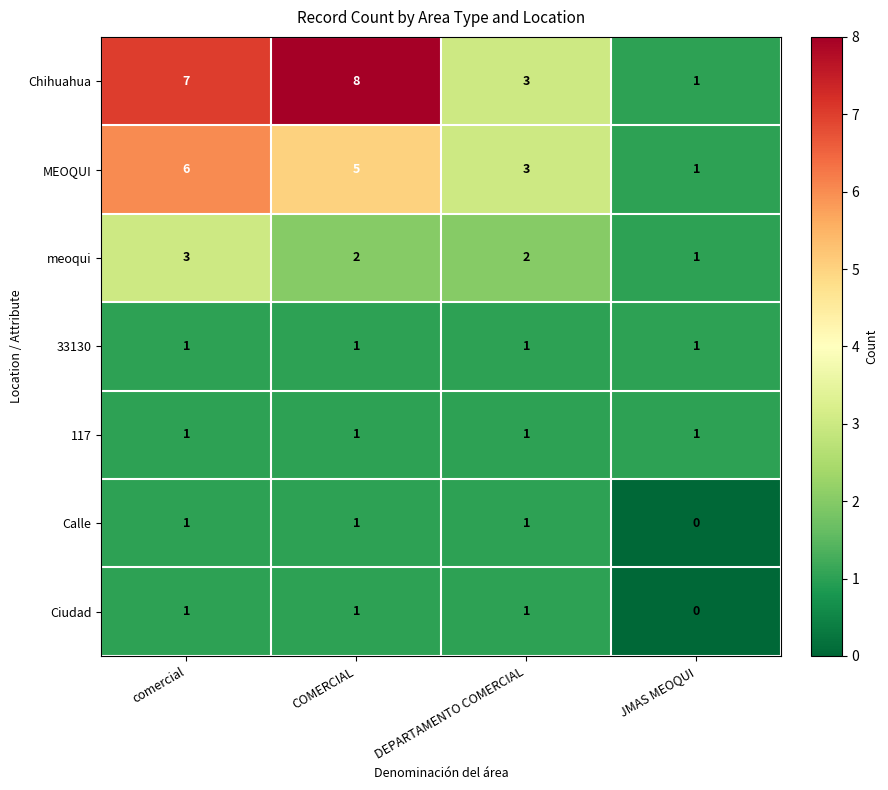

The Ciudad series shows 1 at COMERCIAL. True or false?

True